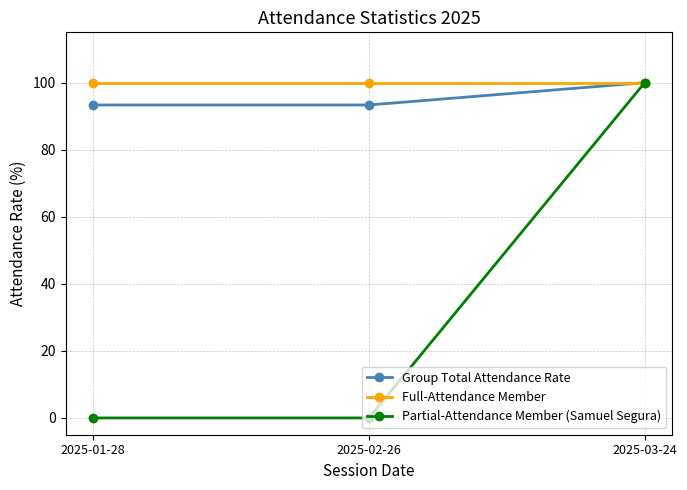

What is the label of the 1st point from the left?

2025-01-28